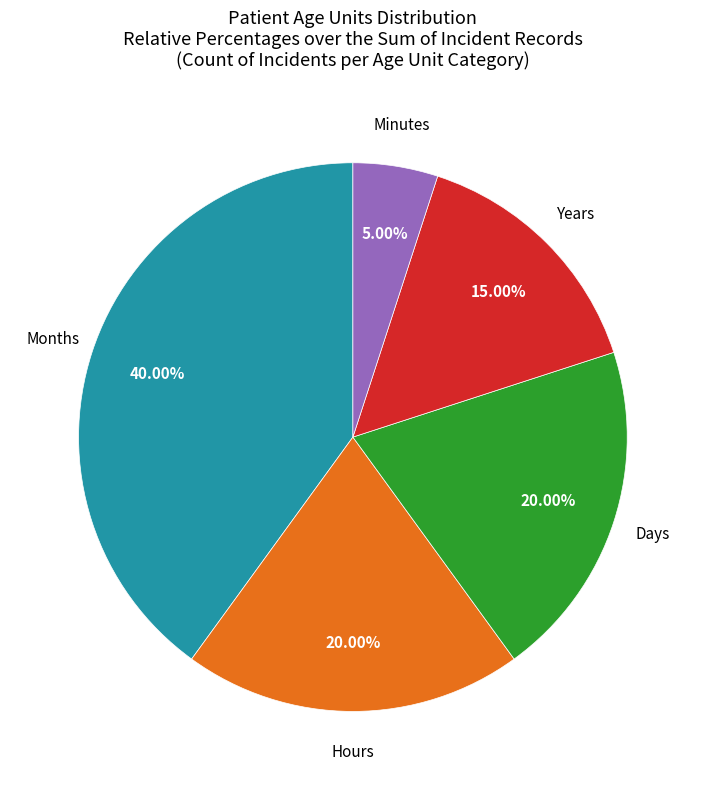

How many segments does this pie chart have?

5